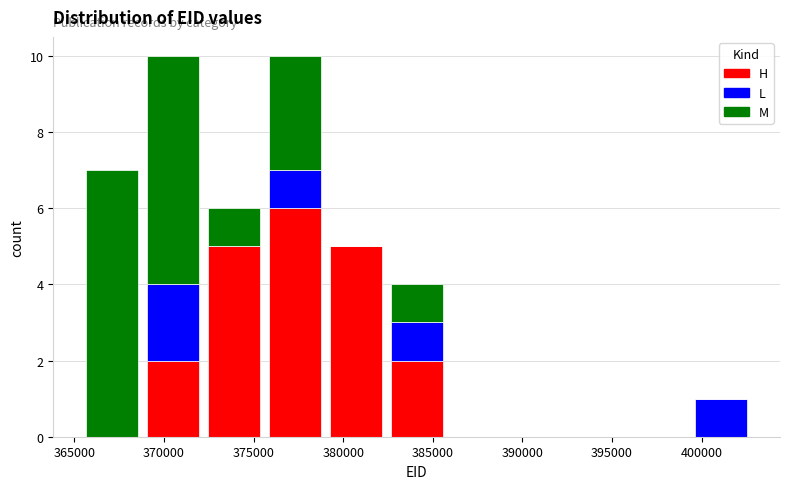

What is the total height of the stacked bar covering 372000 to 375500 on the x-axis? Neither the bar edges nor the heights are printed on the chart, so give them approximately, as read against the axes.

6